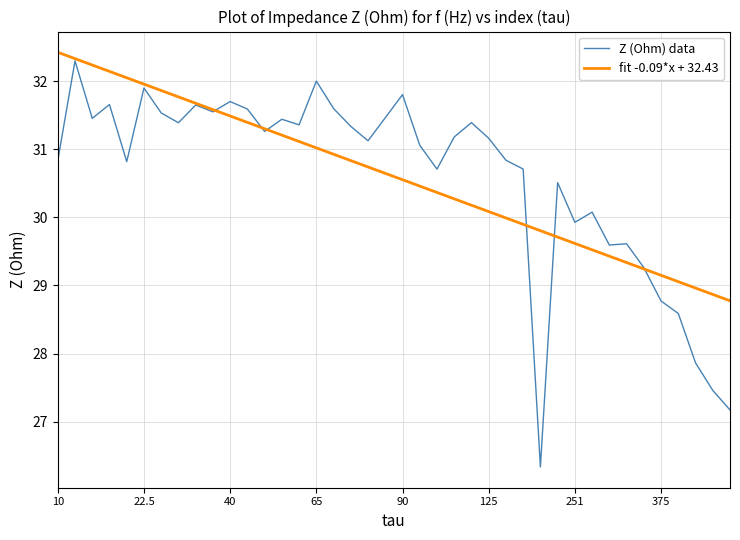

What are all the series names shown in the legend?

Z (Ohm) data, fit -0.09*x + 32.43